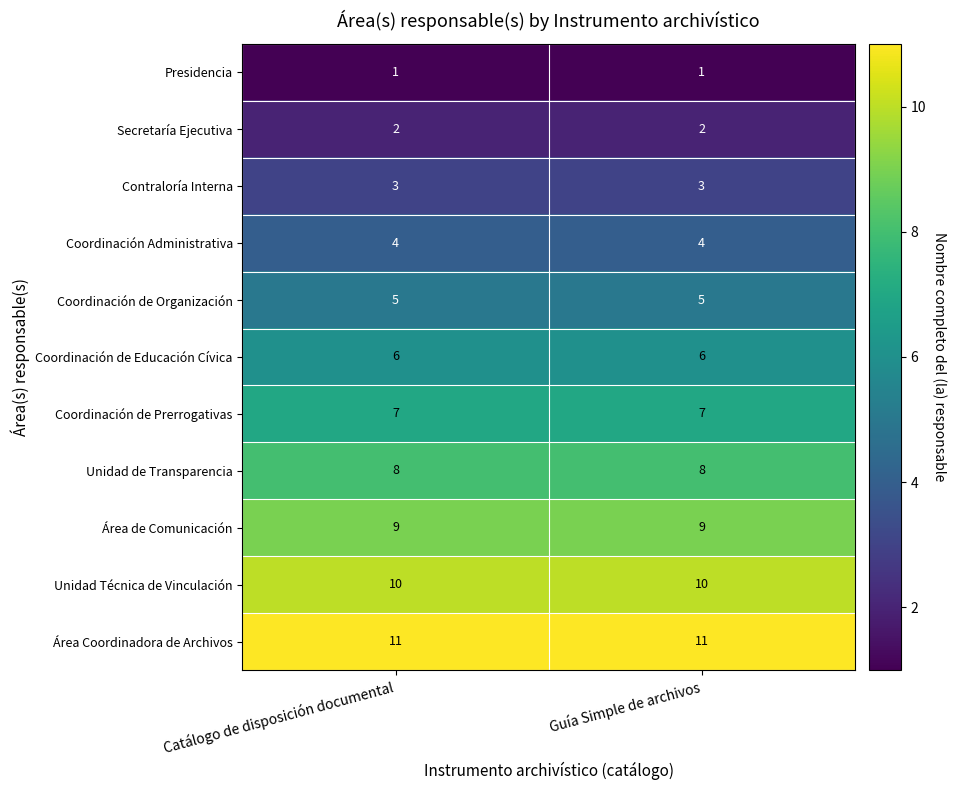

Which series has the largest total across all categories?

Área Coordinadora de Archivos